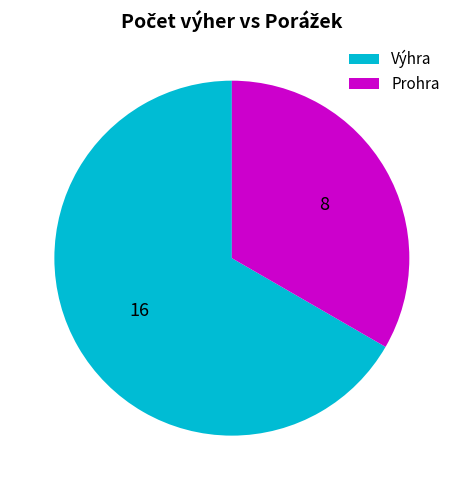

Do Prohra and Výhra together represent more than half of the pie?

Yes